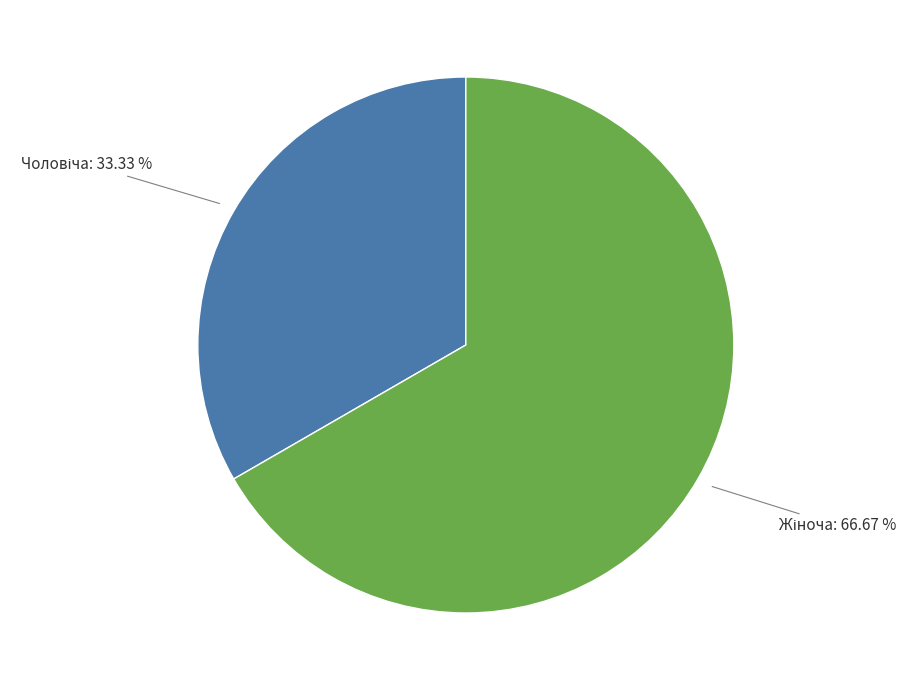

Does any single category account for the majority?

Yes